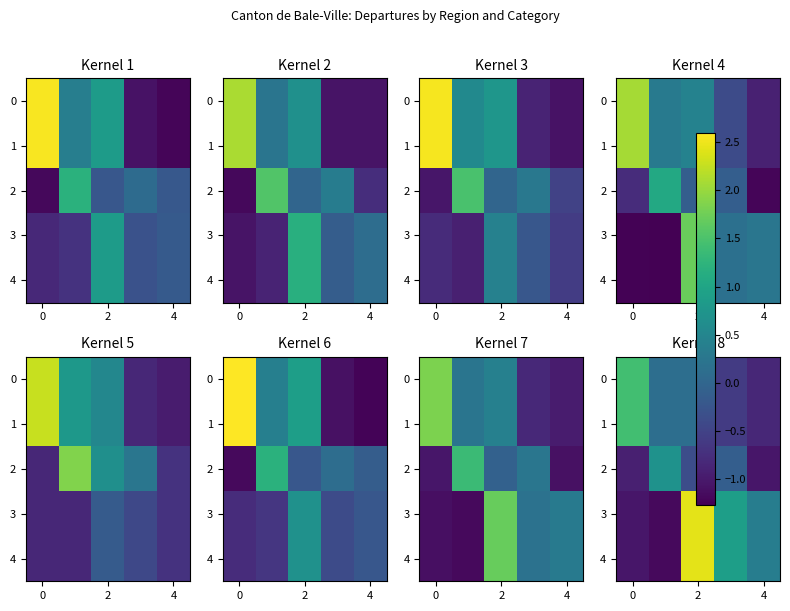

What is the average value of the 3 series?

0.3